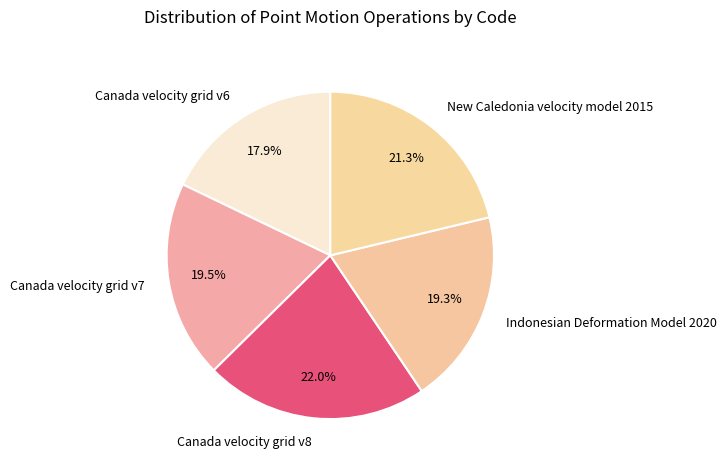

Approximately how many times larger is the value at Canada velocity grid v6 compared to Indonesian Deformation Model 2020?

0.9